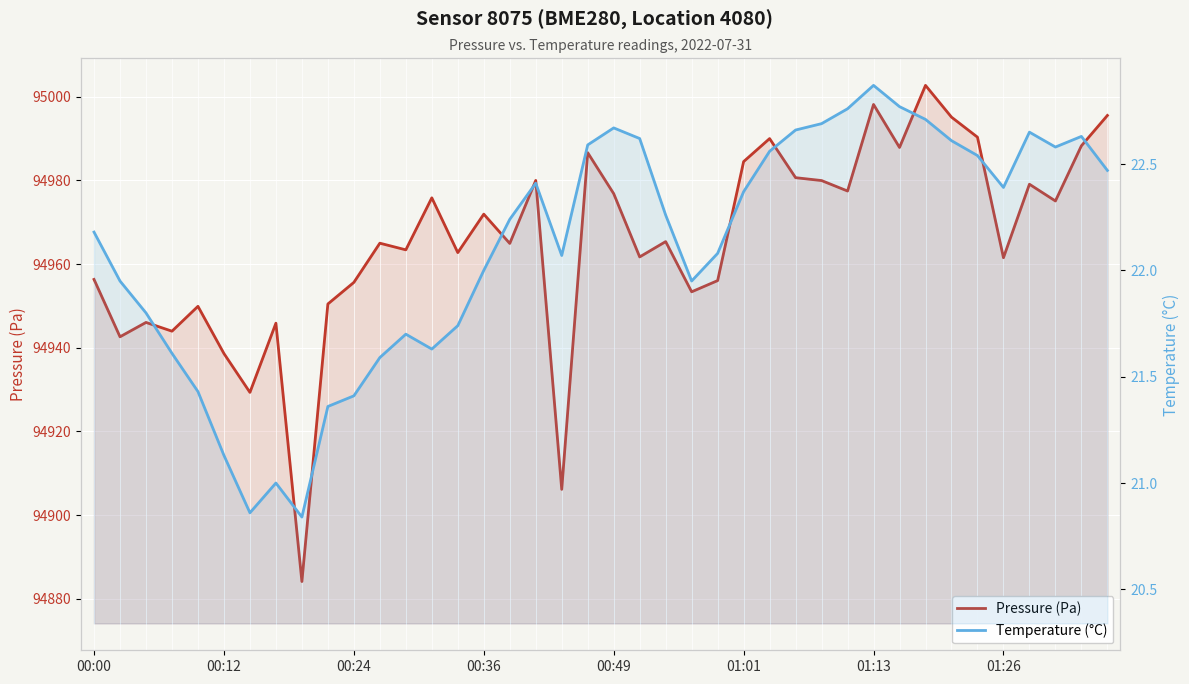

What is the average value of the Pressure (Pa) series?

94965.5